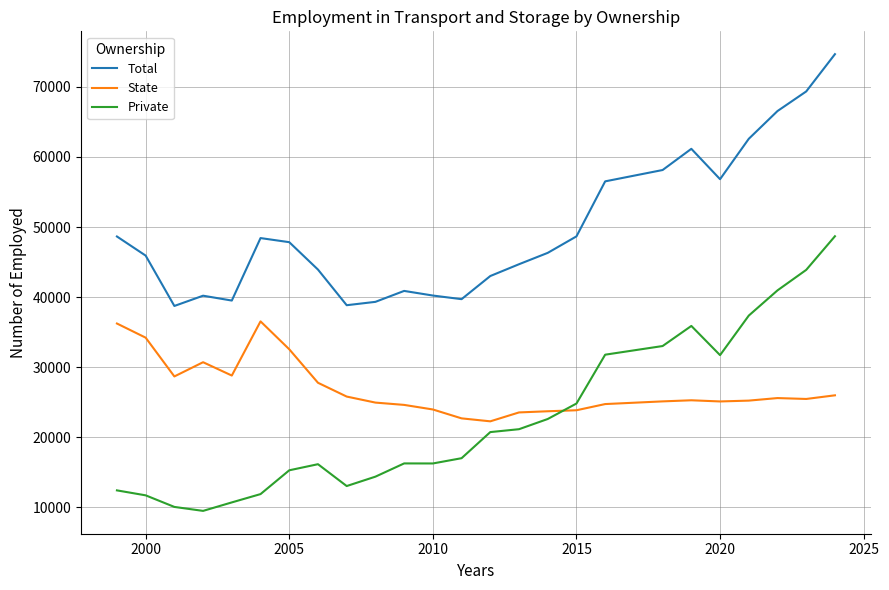

What is the difference between the maximum and minimum values in the Private series?

39193.6